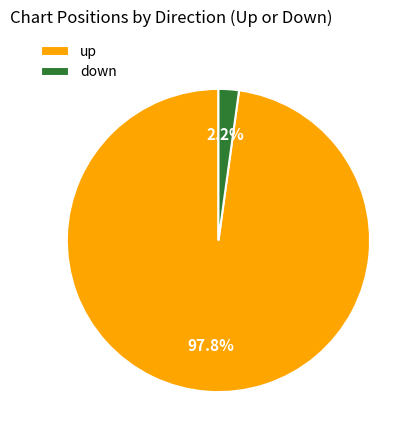

Is up the majority of the pie?

Yes